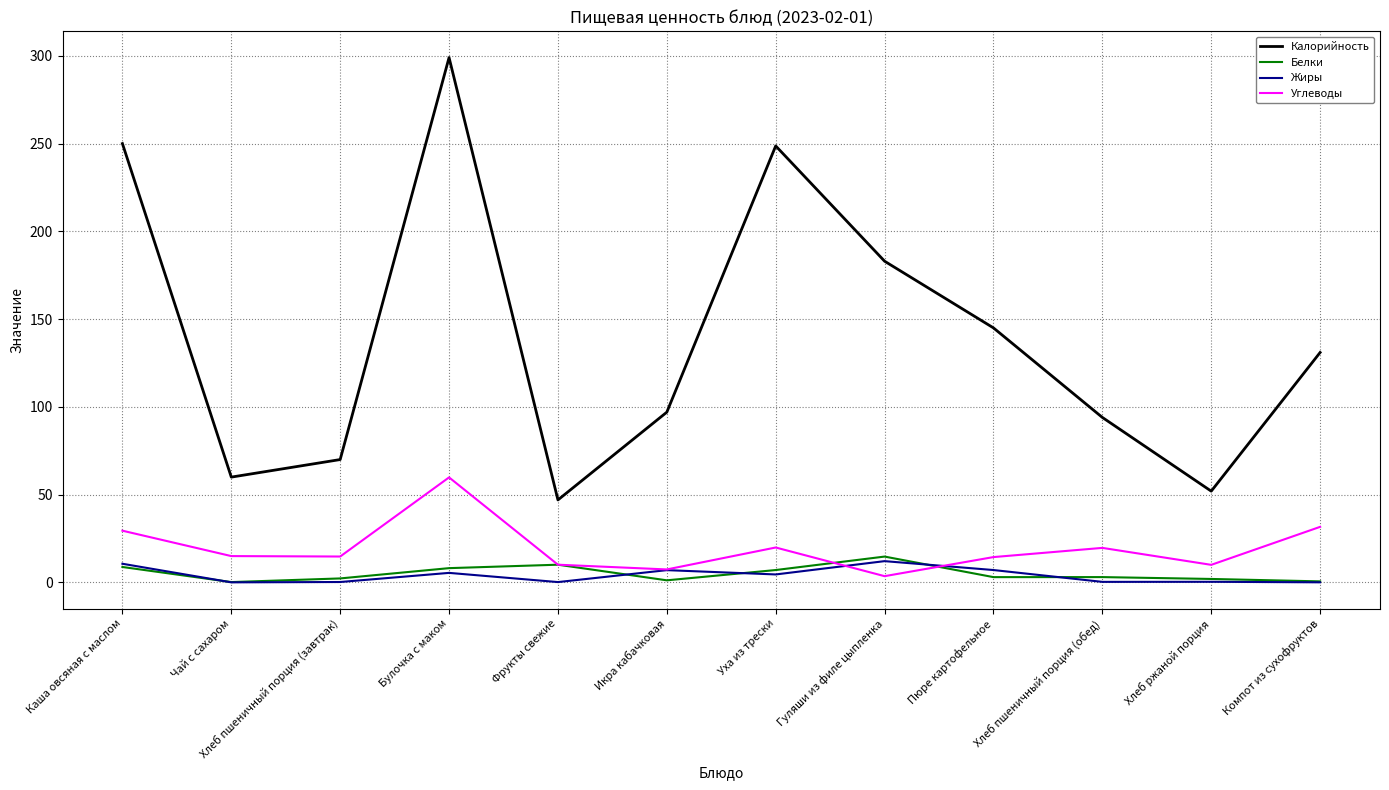

The Углеводы series shows 29.5 at Каша овсяная с маслом. True or false?

True